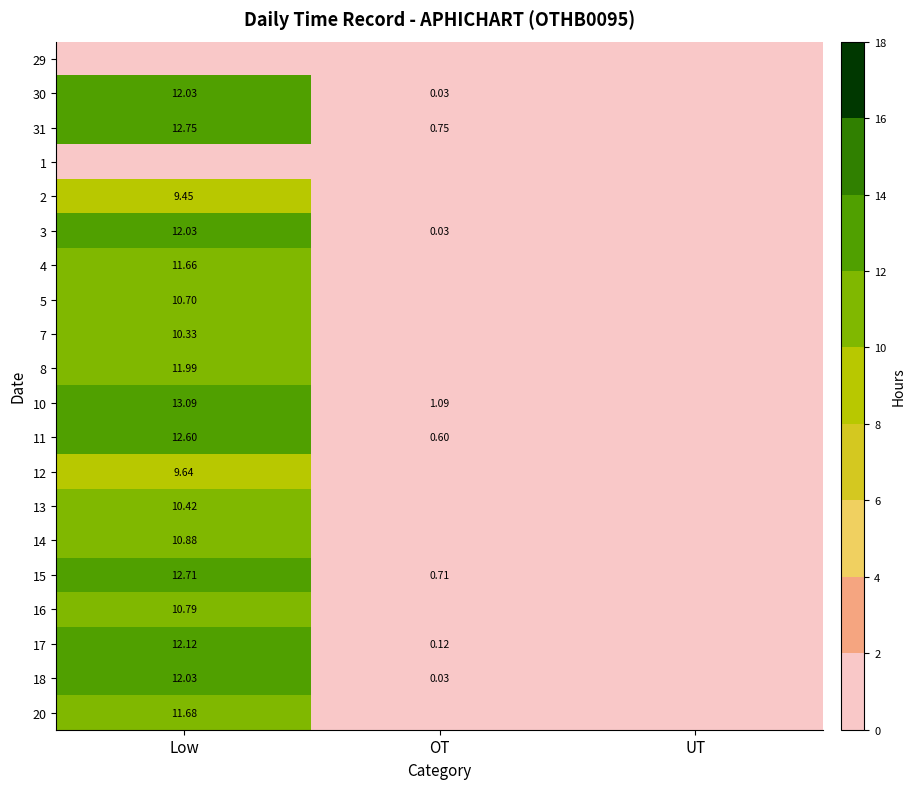

What is the sum of all 17 values?

12.2